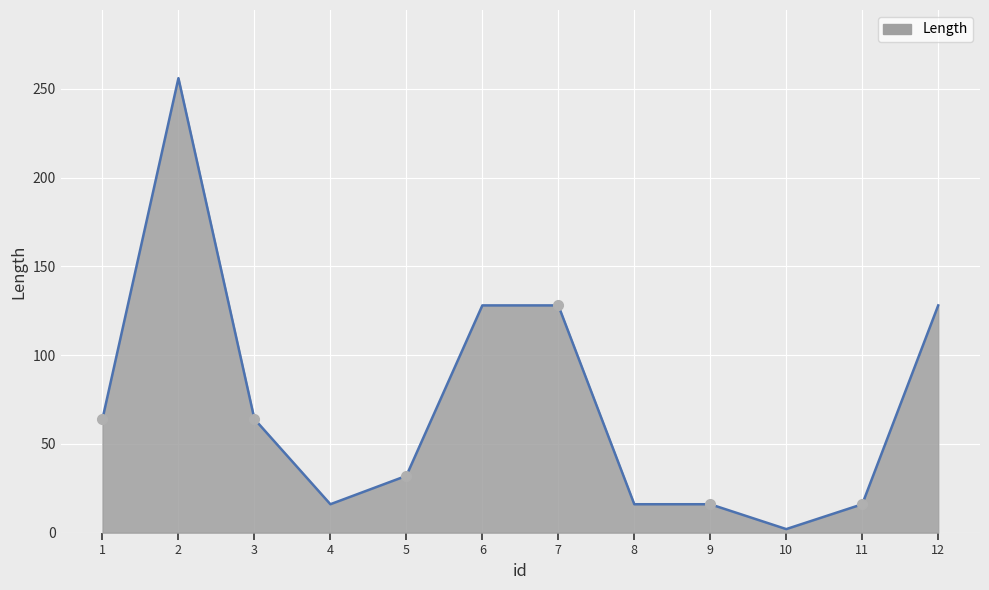

What is the change in value from 7 to 9?

-112